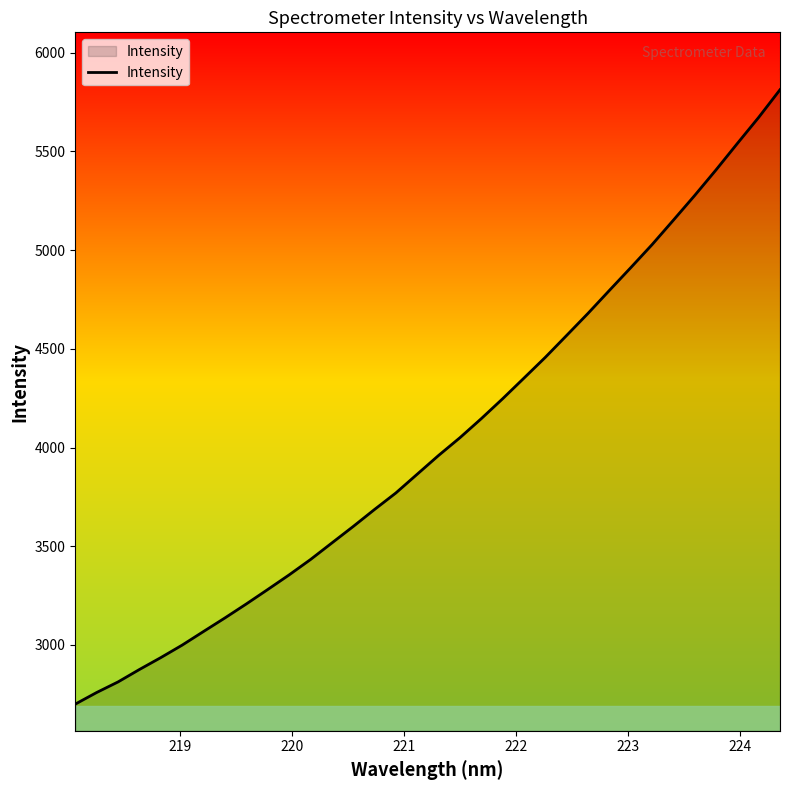

What is the difference between the maximum and minimum values?

3111.0